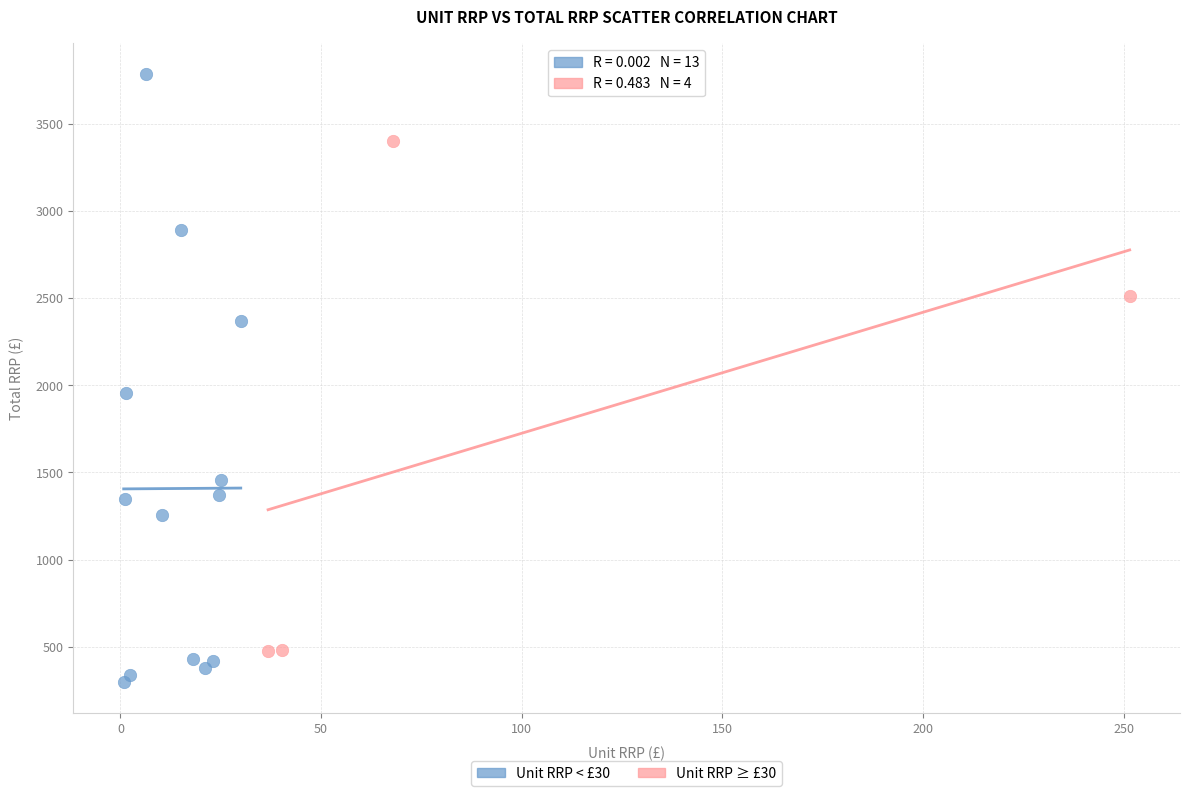

What are all the series names shown in the legend?

Unit RRP < £30, Unit RRP ≥ £30